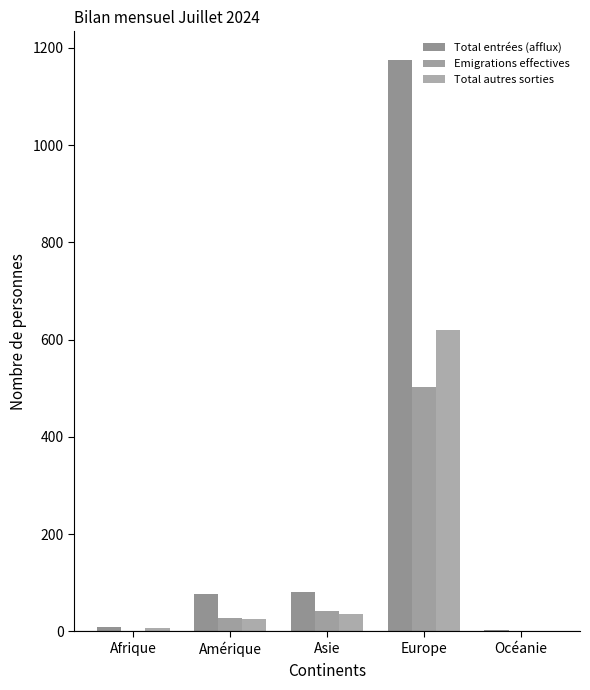

At which label does Total autres sorties reach its minimum?

Océanie